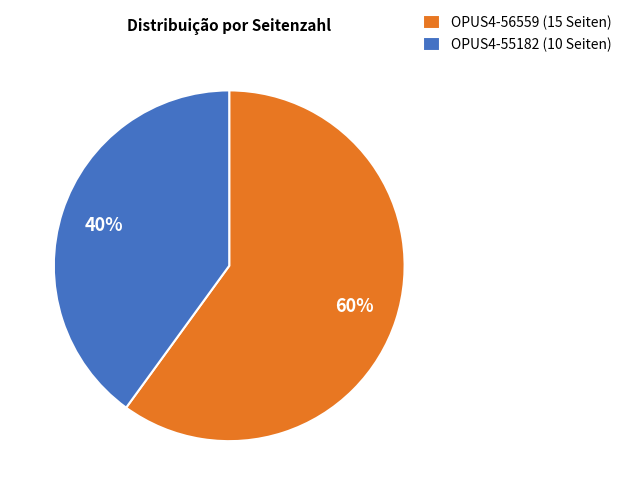

Which slice is the smallest?

OPUS4-55182